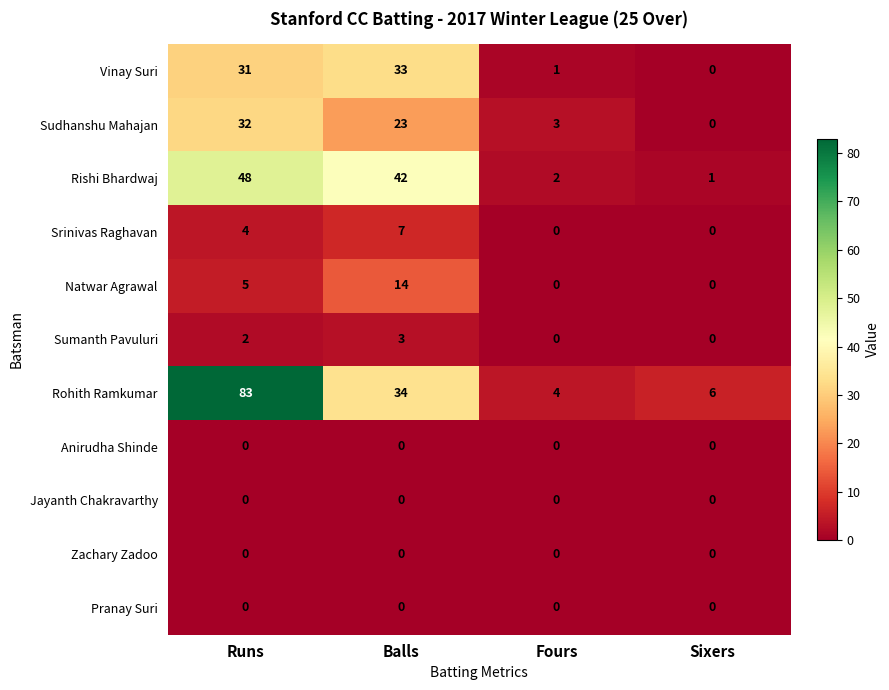

Which series has the largest range (max minus min)?

Rohith Ramkumar